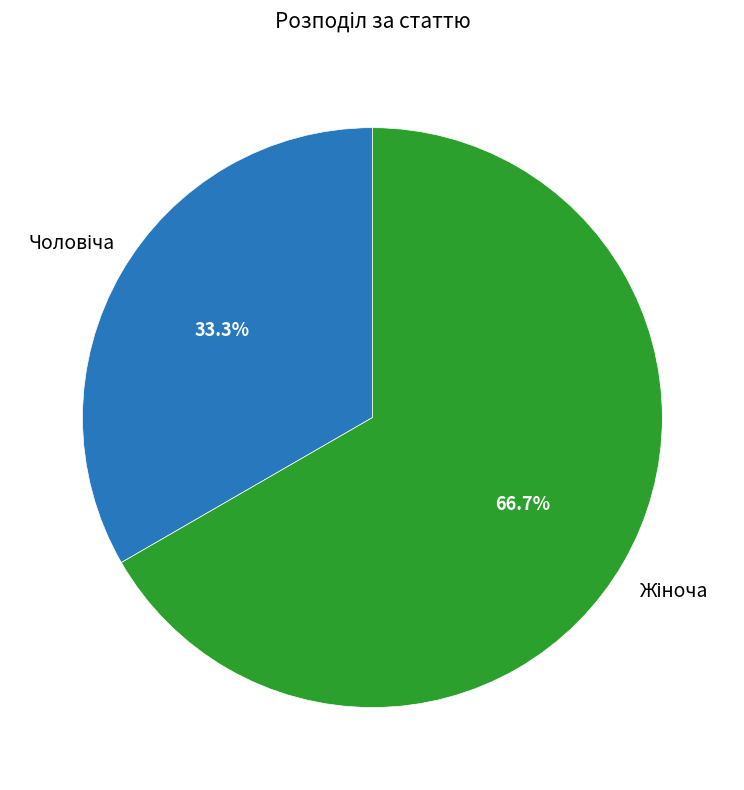

Does any single category account for the majority?

Yes